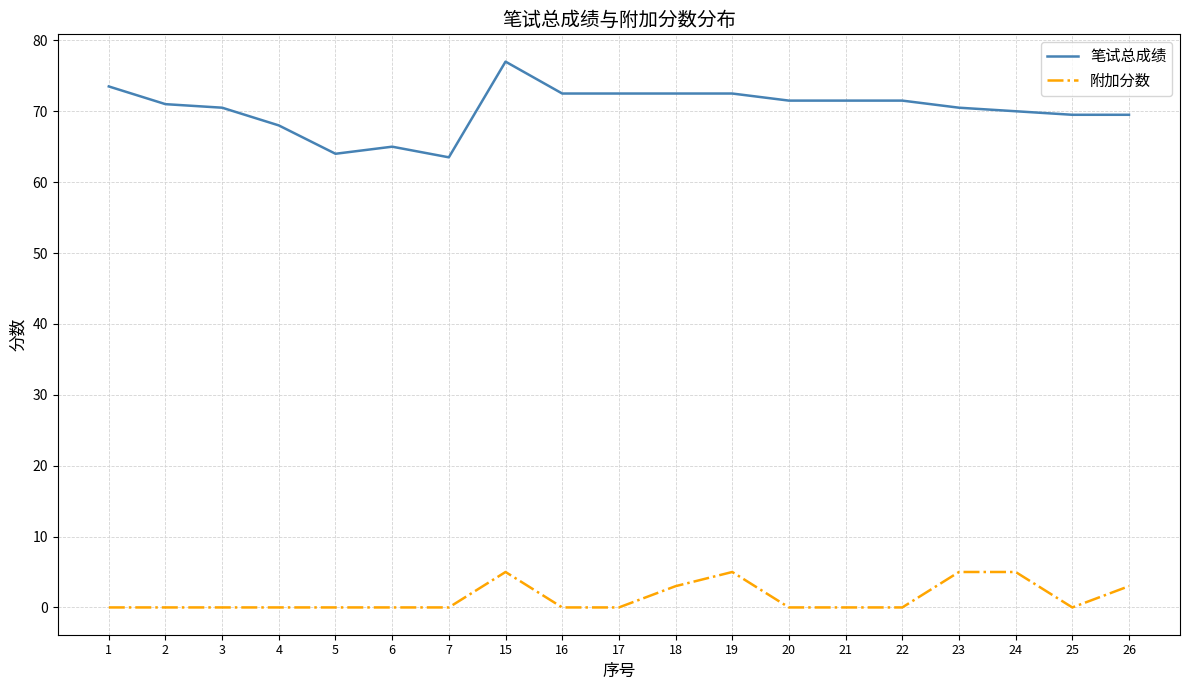

Does the chart have visible grid lines?

Yes